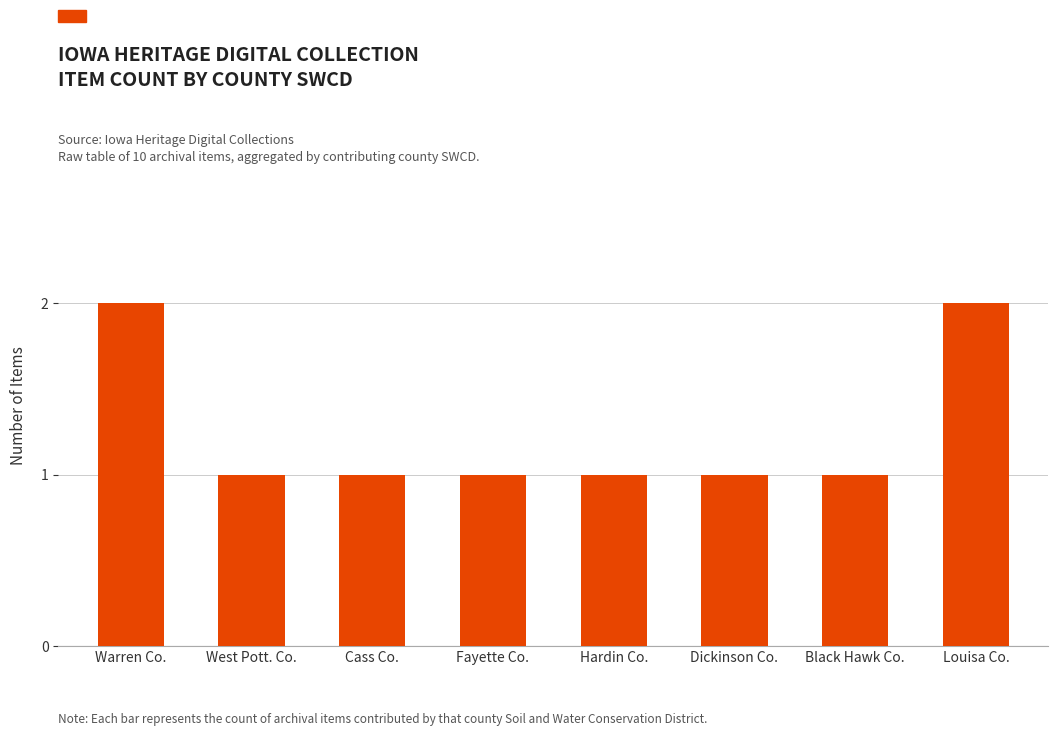

What is the ratio of the value at West Pott. Co. to the value at Warren Co.?

0.5